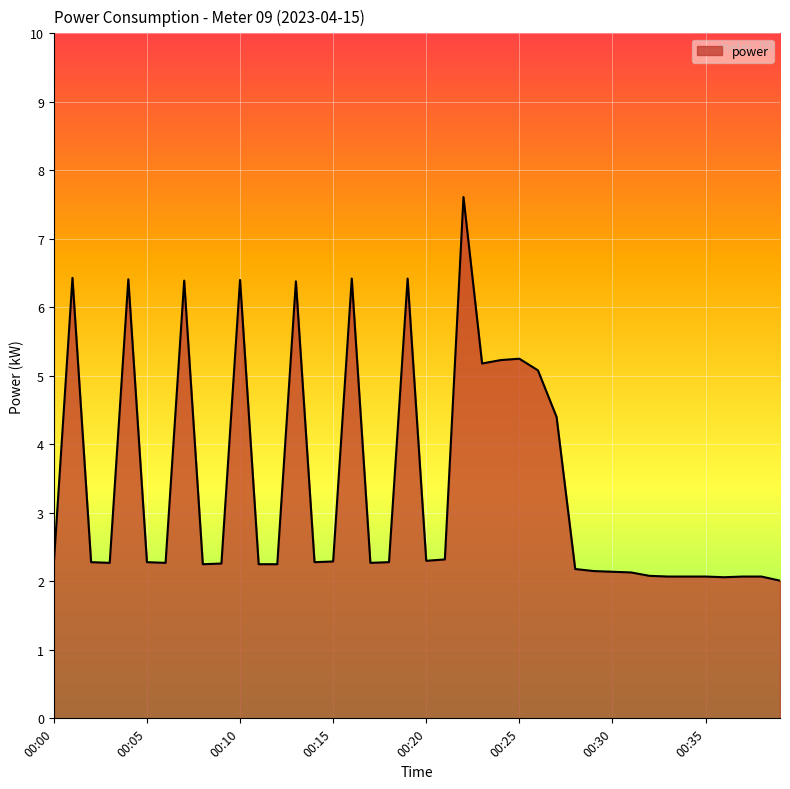

What is the greatest value displayed?

7.6